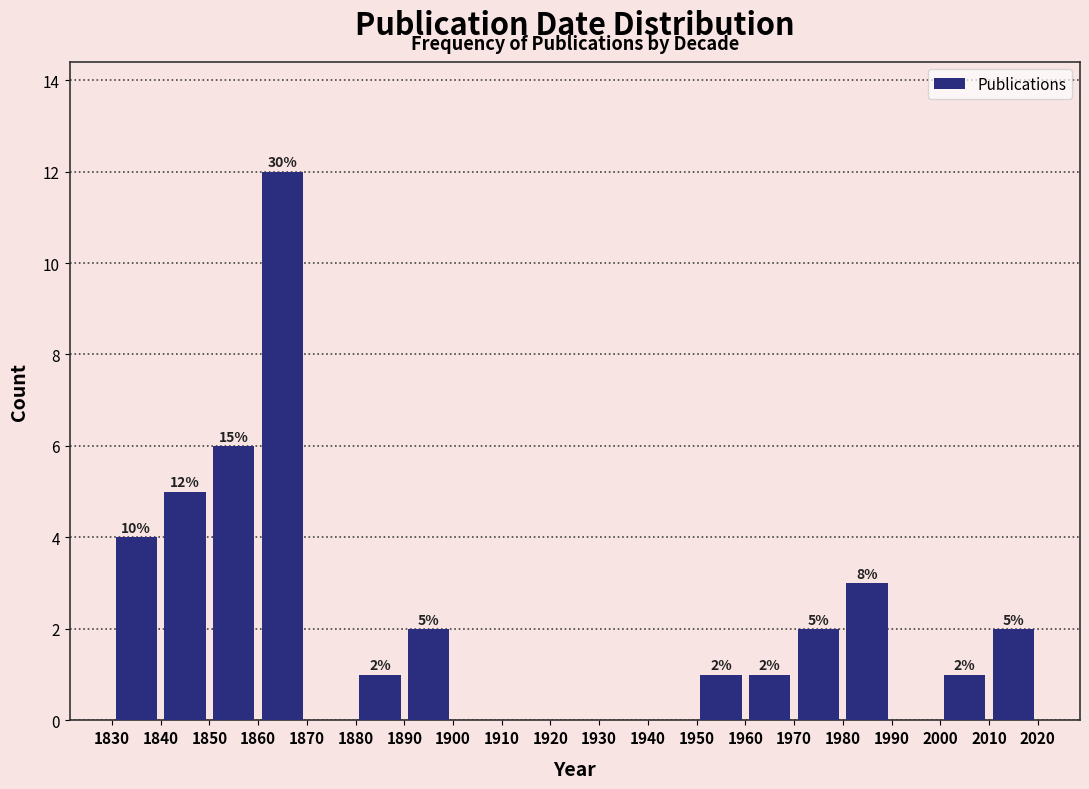

Which range on the x-axis has the tallest bar?

1860 to 1870